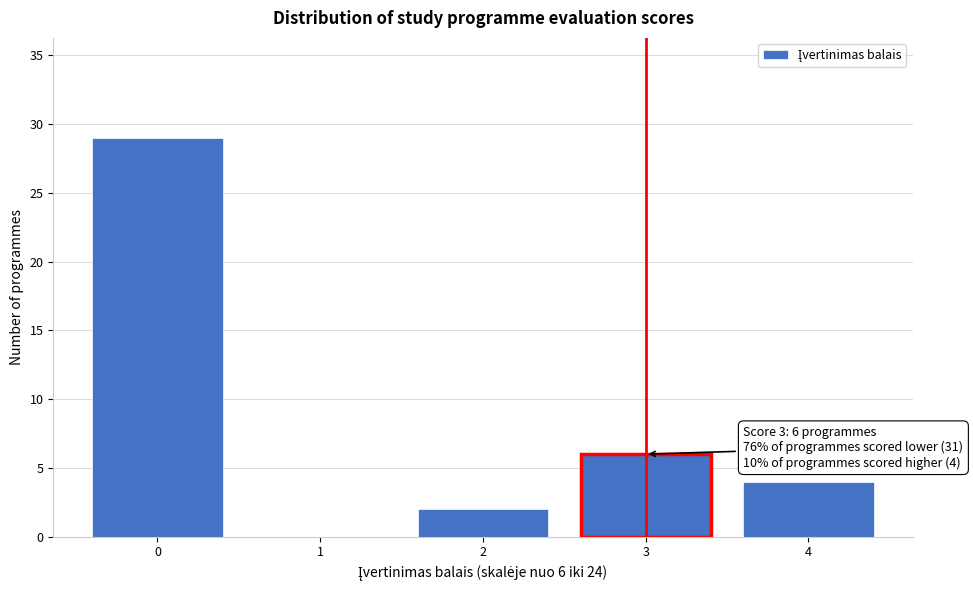

Reading right to left, extract all data points from this chart.

4=4	3=6	2=2	1=0	0=29